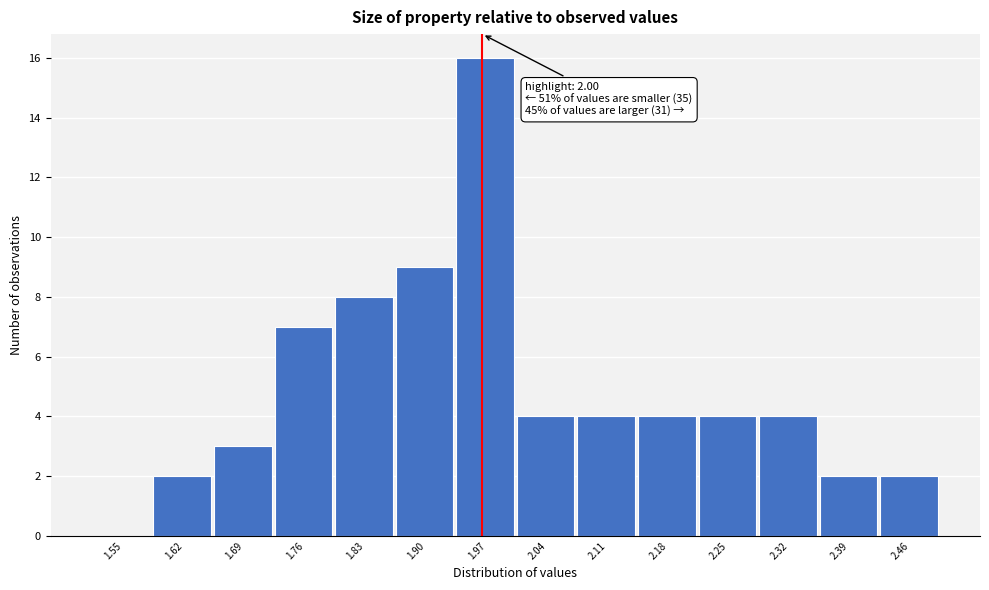

Reading left to right, list all the values displayed in this chart.

1.55=0	1.62=2	1.69=3	1.76=7	1.83=8	1.90=9	1.97=16	2.04=4	2.11=4	2.18=4	2.25=4	2.32=4	2.39=2	2.46=2